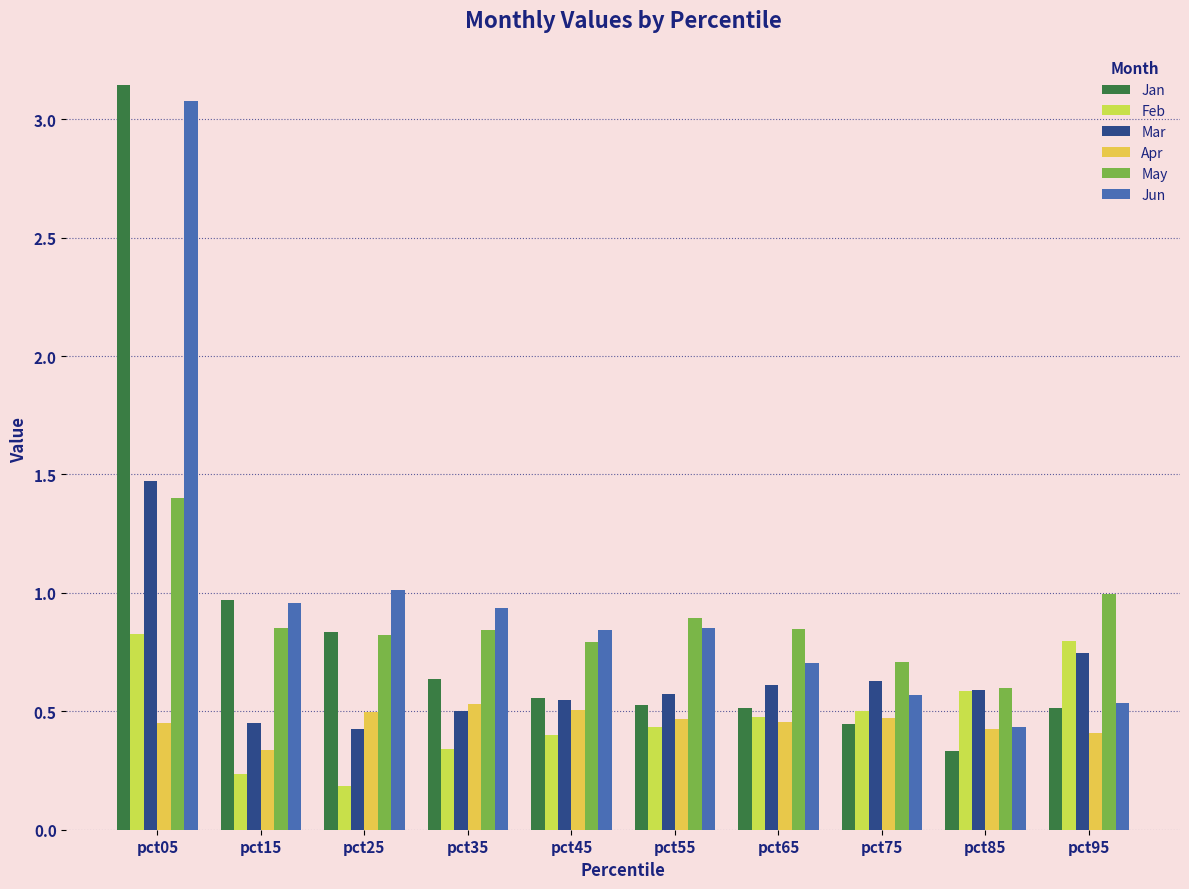

Which label corresponds to the smallest value in the chart?

pct25